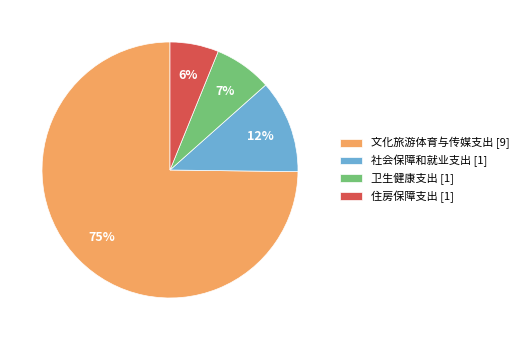

Combined, do 文化旅游体育与传媒支出 [9] and 社会保障和就业支出 [1] account for over 50%?

Yes